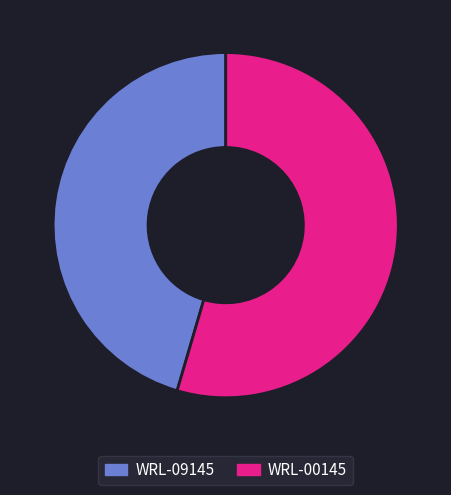

How many slices are in this pie chart?

2